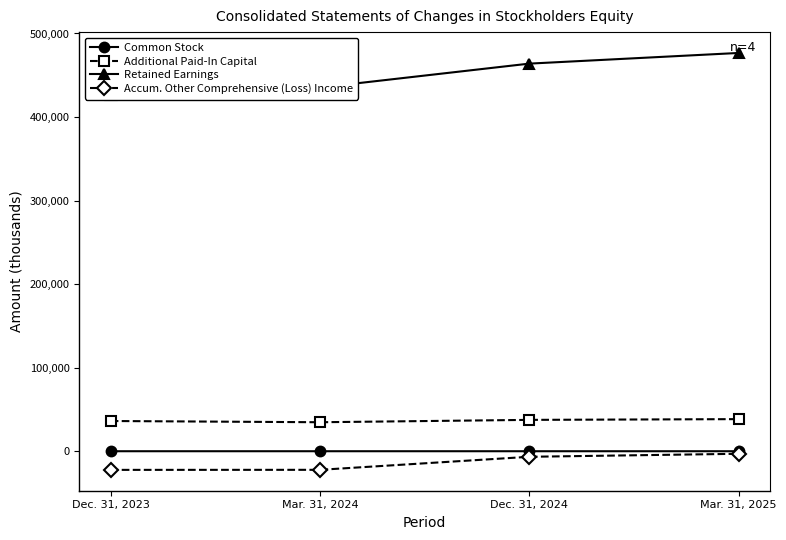

Which series has the widest spread of values?

Retained Earnings